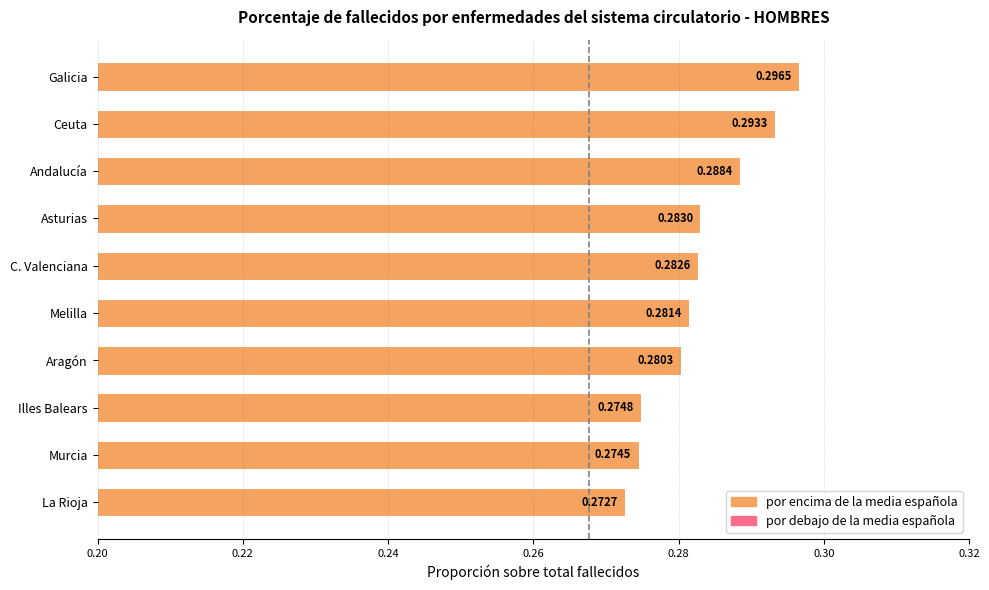

At which label is the value closest to 0?

La Rioja